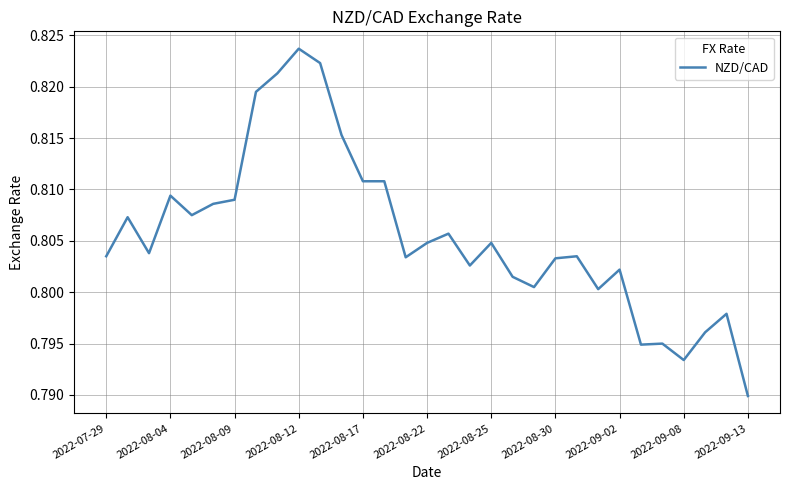

How many values are between 0 and 1?

31